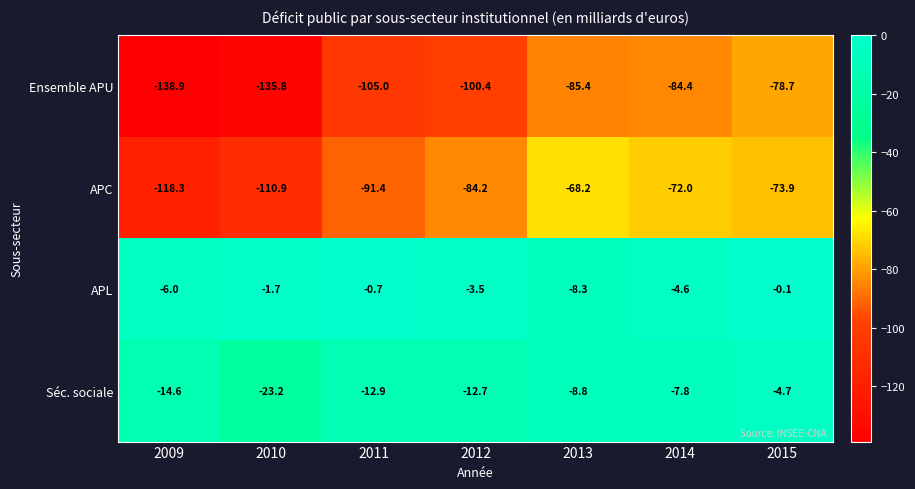

Which label corresponds to the largest value in the chart?

2015